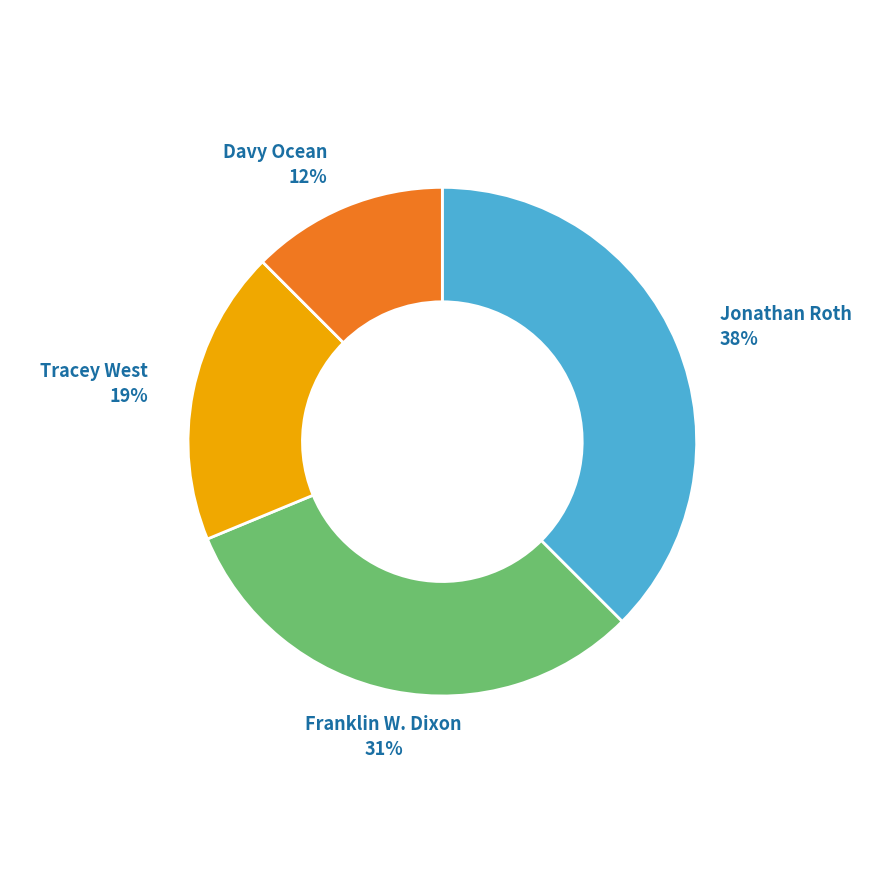

Does any single category account for the majority?

No